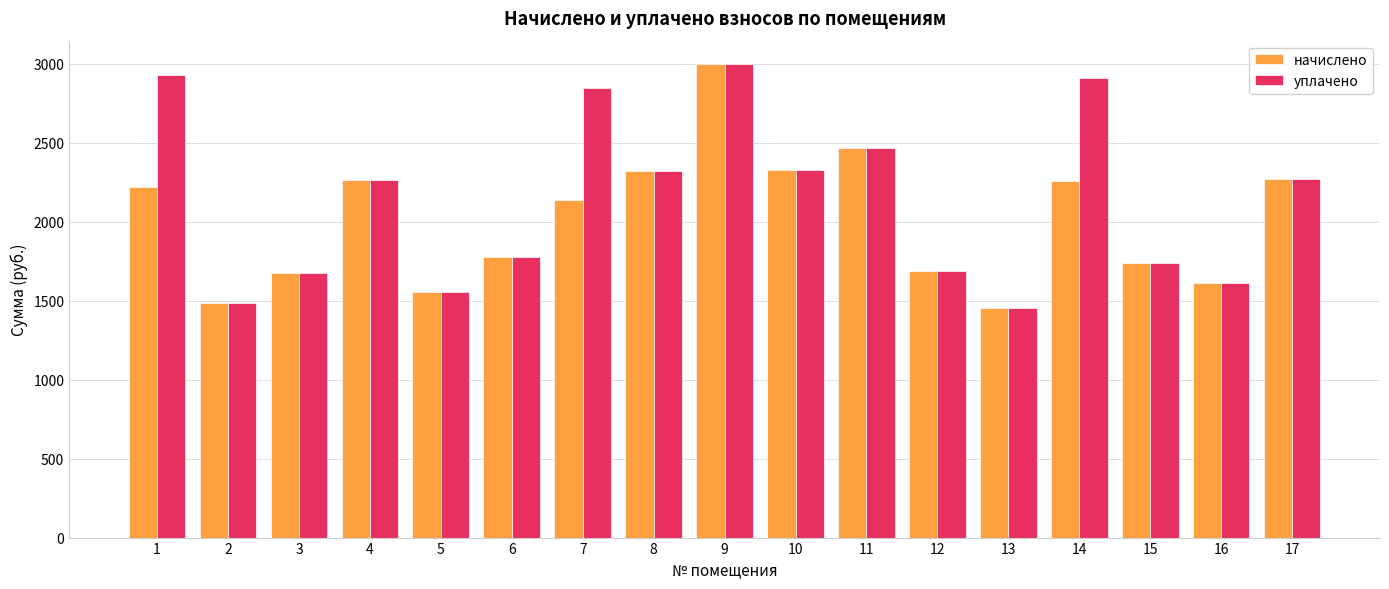

What is the difference between the maximum and second lowest values in the начислено series?

1510.4